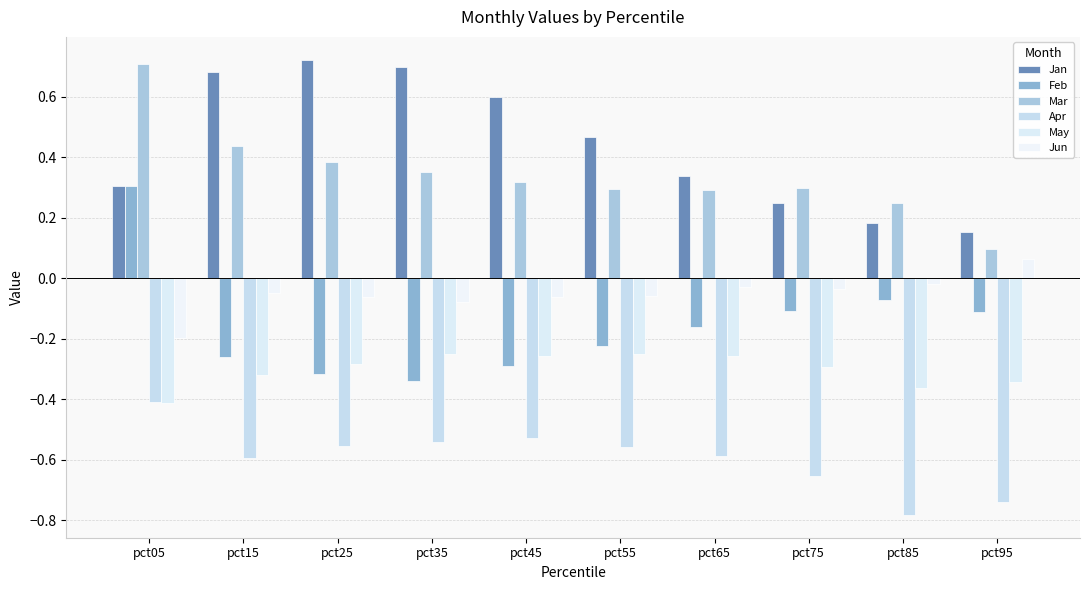

Rank the categories by Jan value from highest to lowest.

pct25, pct35, pct15, pct45, pct55, pct65, pct05, pct75, pct85, pct95